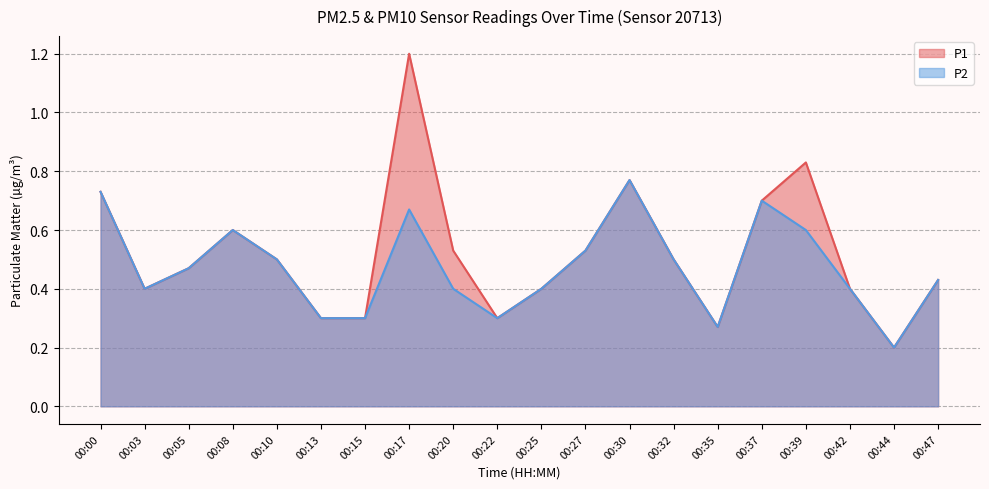

Count the P1 values in the range 0 to 1.

19